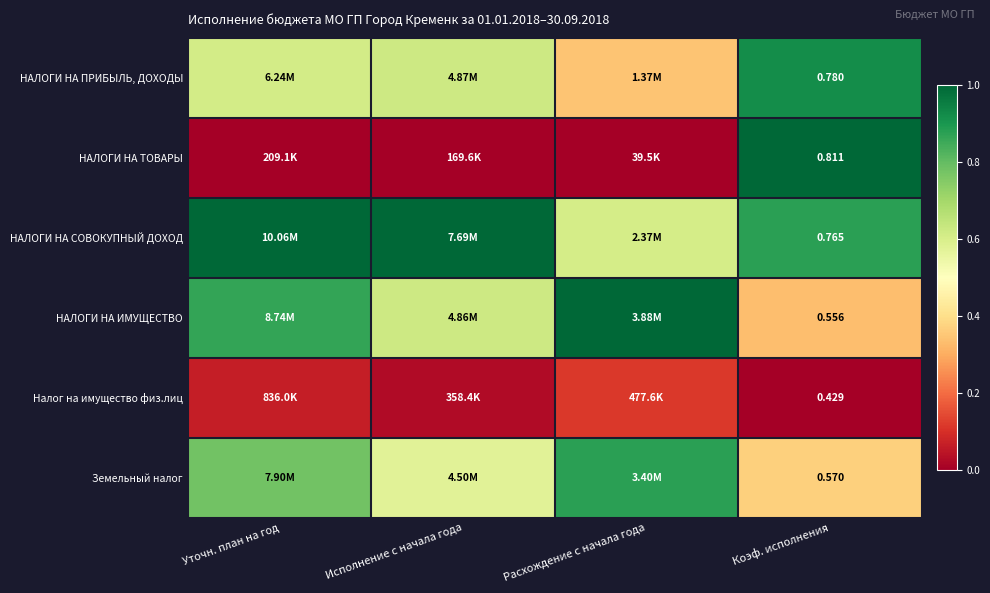

At Коэф. исполнения, list the series in order from smallest to largest.

Налог на имущество физ.лиц, НАЛОГИ НА ИМУЩЕСТВО, Земельный налог, НАЛОГИ НА СОВОКУПНЫЙ ДОХОД, НАЛОГИ НА ПРИБЫЛЬ, ДОХОДЫ, НАЛОГИ НА ТОВАРЫ